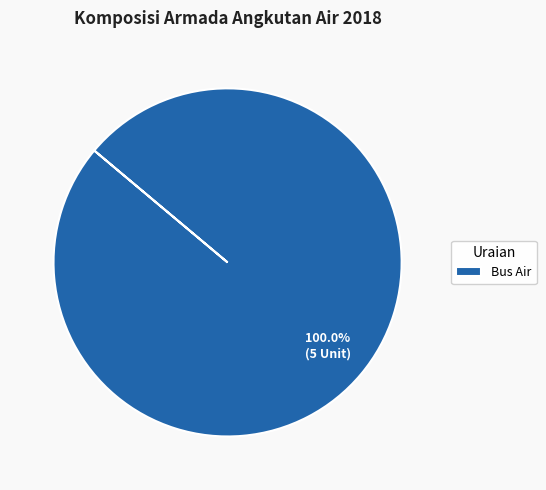

Rank the categories by value from lowest to highest.

Bus Air